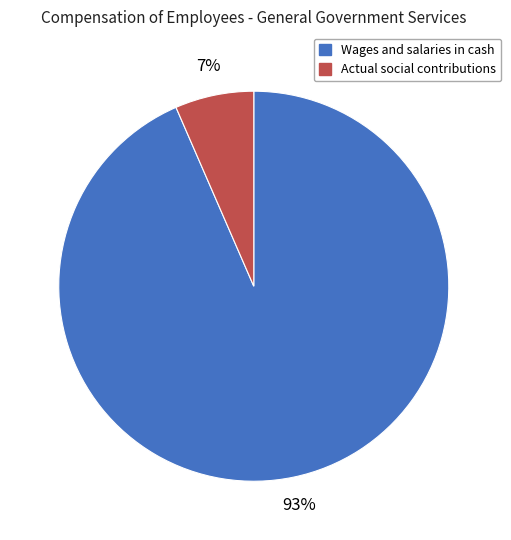

The Actual social contributions slice represents 7% of the pie. True or false?

True